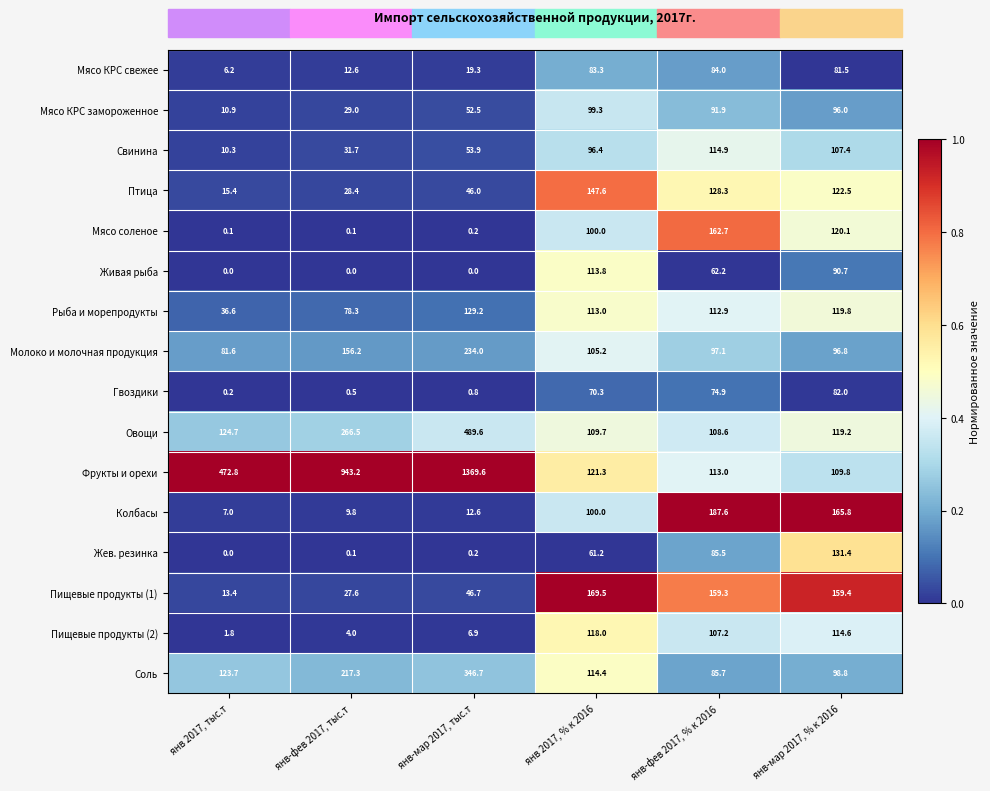

What is the spread (max minus min) of values at янв-мар 2017, % к 2016?

84.3